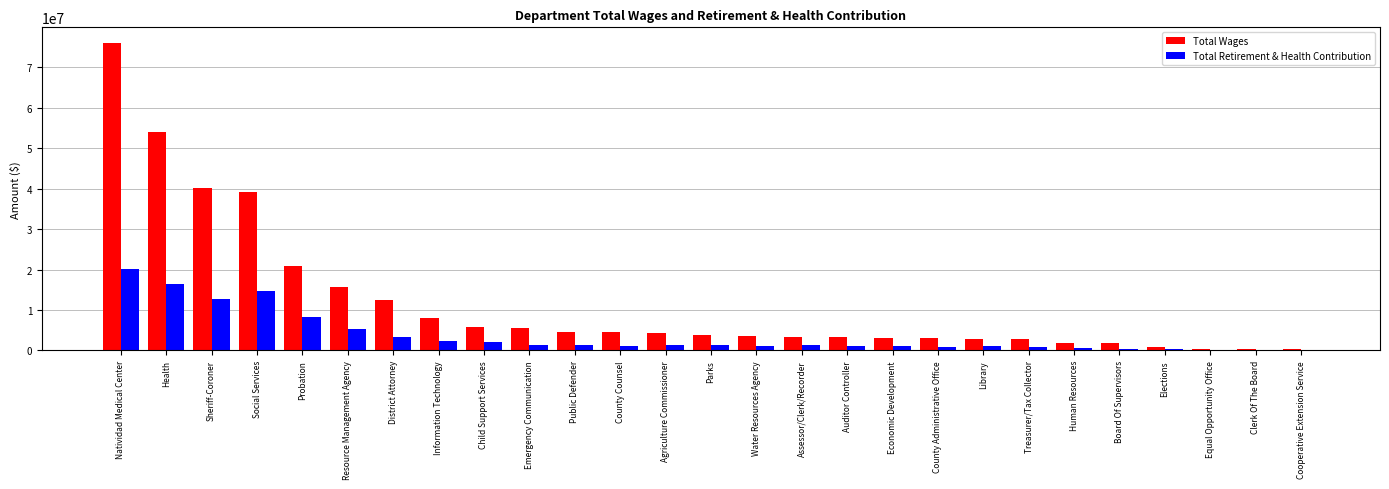

True or false: Total Wages has a value of 12368131 at District Attorney.

True